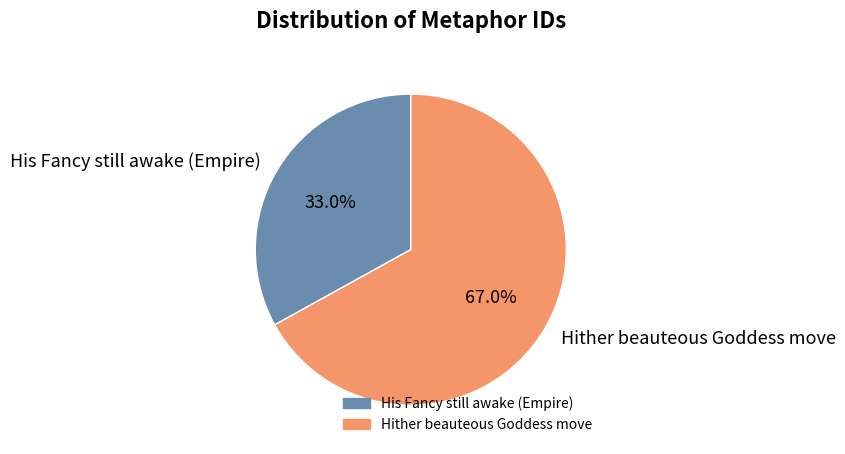

To the nearest percent, what percentage of the pie is His Fancy still awake (Empire)?

33%